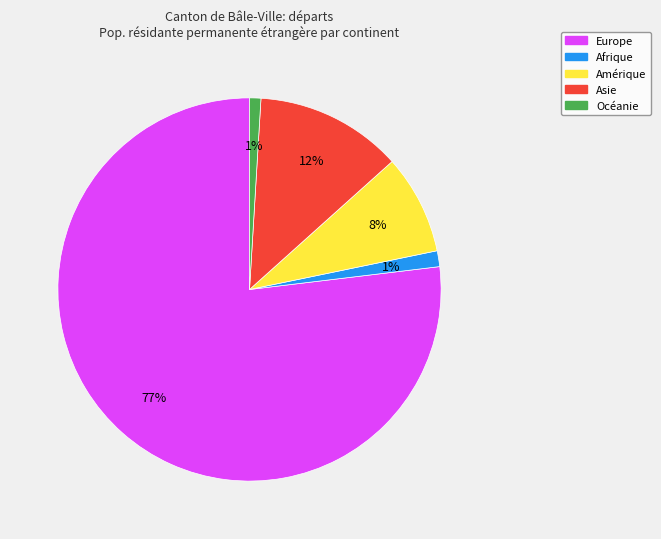

True or false: Asie accounts for 23% of the total.

False